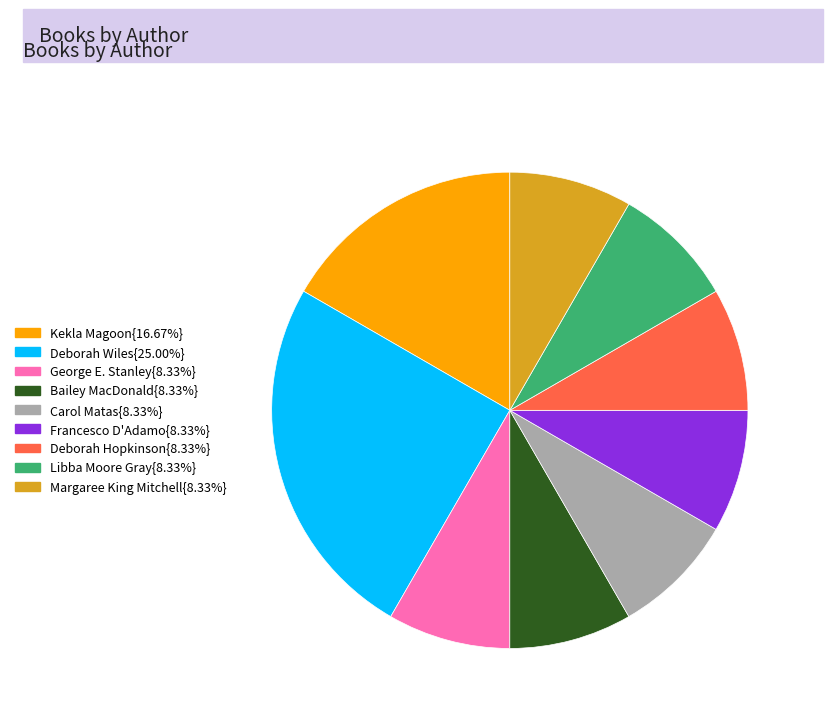

Is there any slice that represents more than half of the pie?

No